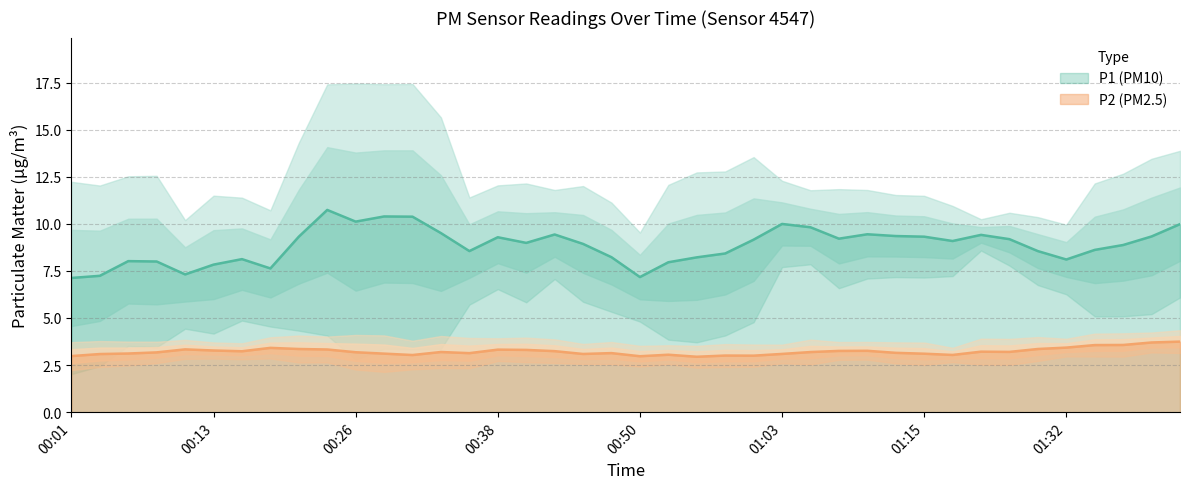

List the series in order of their overall mean, highest first.

P1, P2